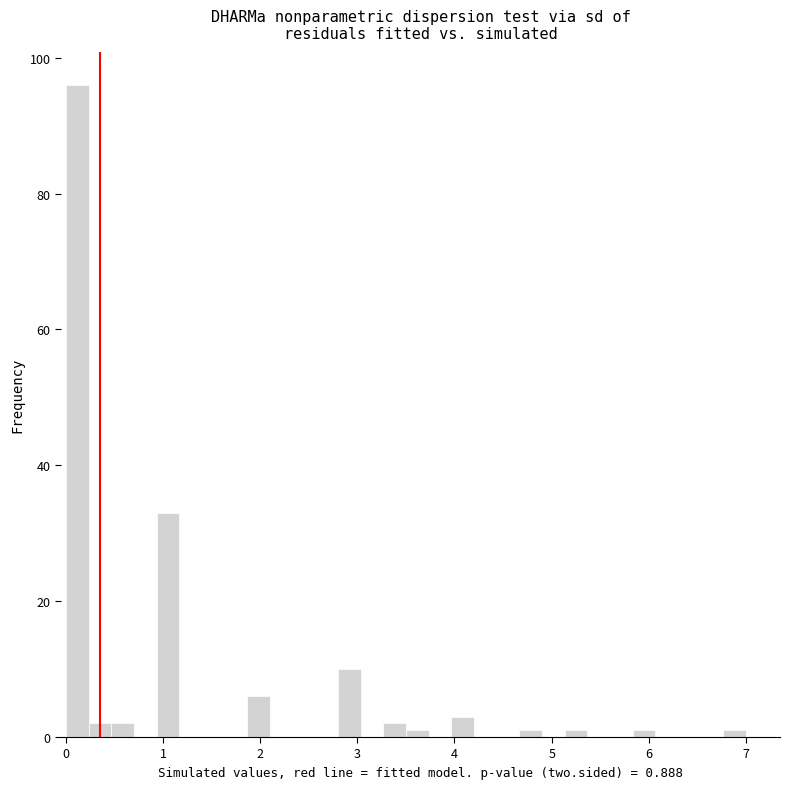

Read against the x-axis, roughly where is the centre of the tallest bar?

0.1